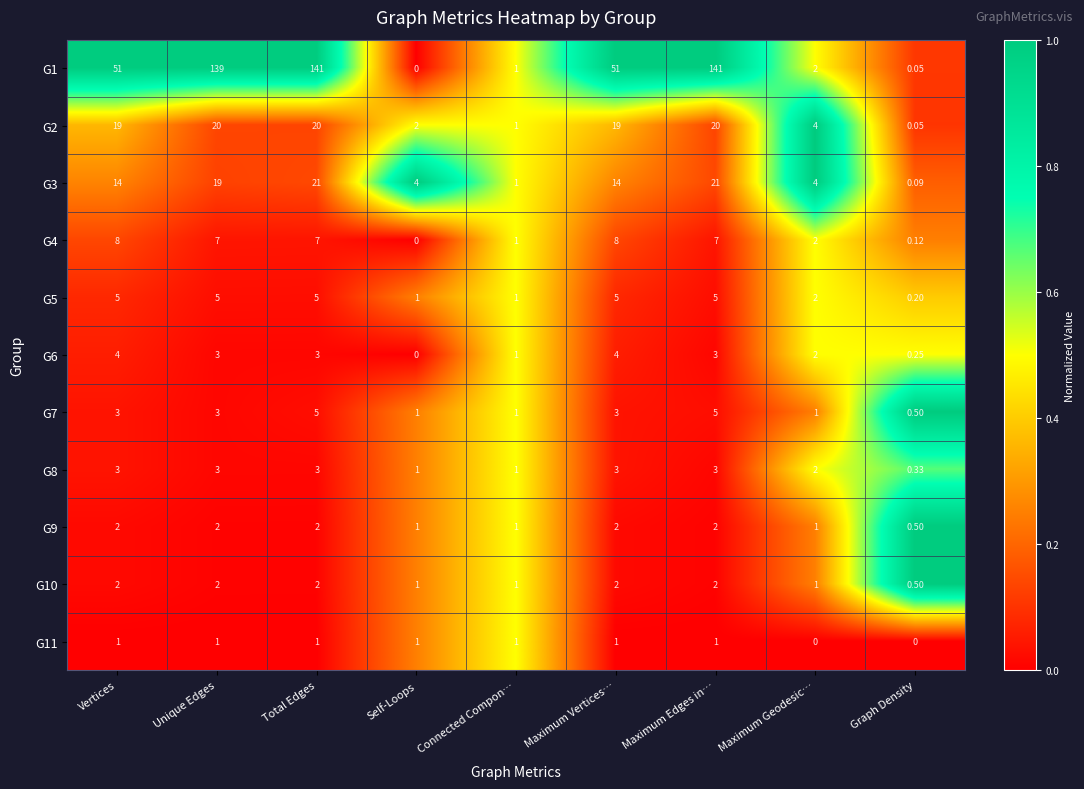

At how many categories does at least one series exceed 0?

9